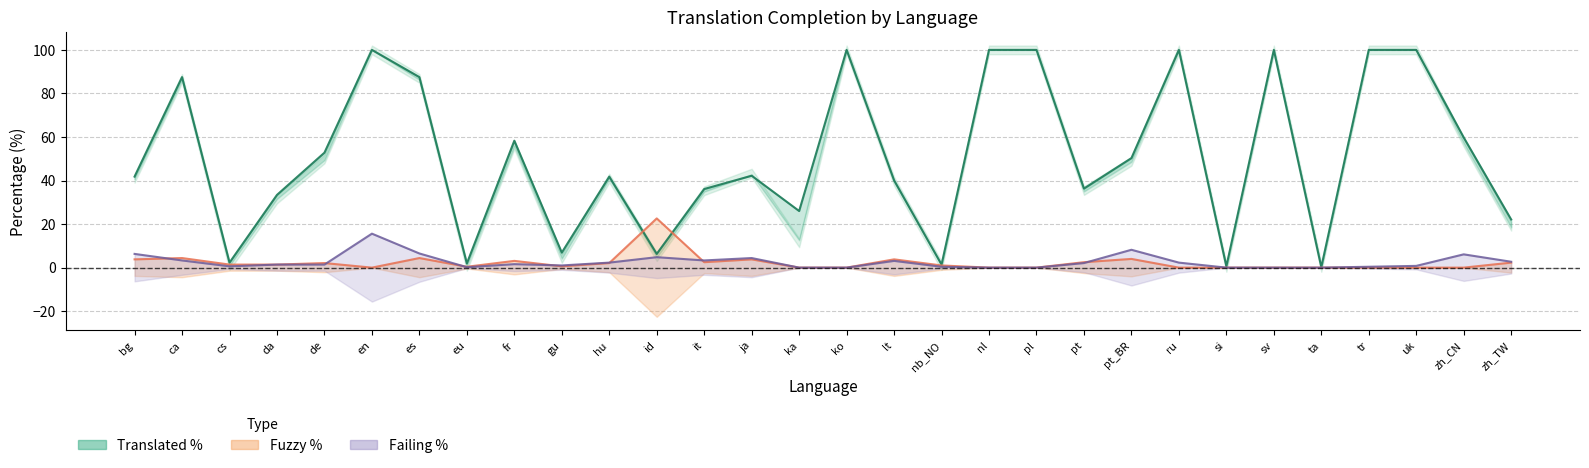

What is the total value across all series at lt?

47.0